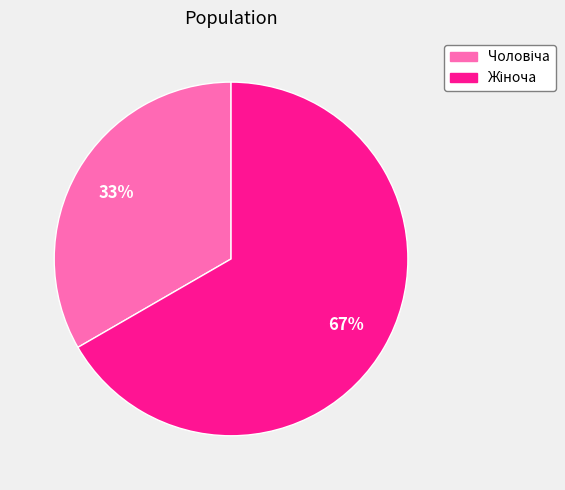

To the nearest percent, what is the average slice percentage?

50%